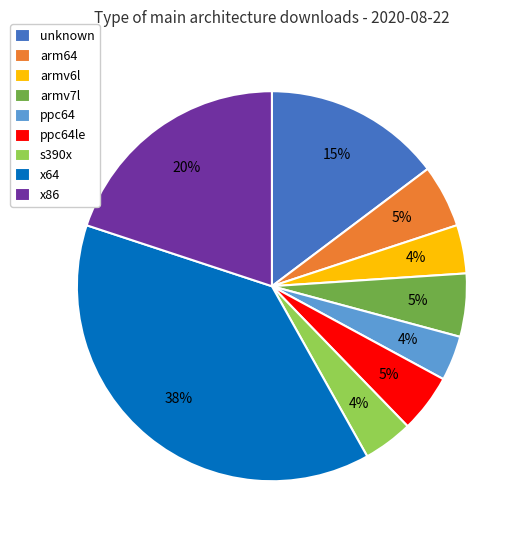

Does any single category account for the majority?

No